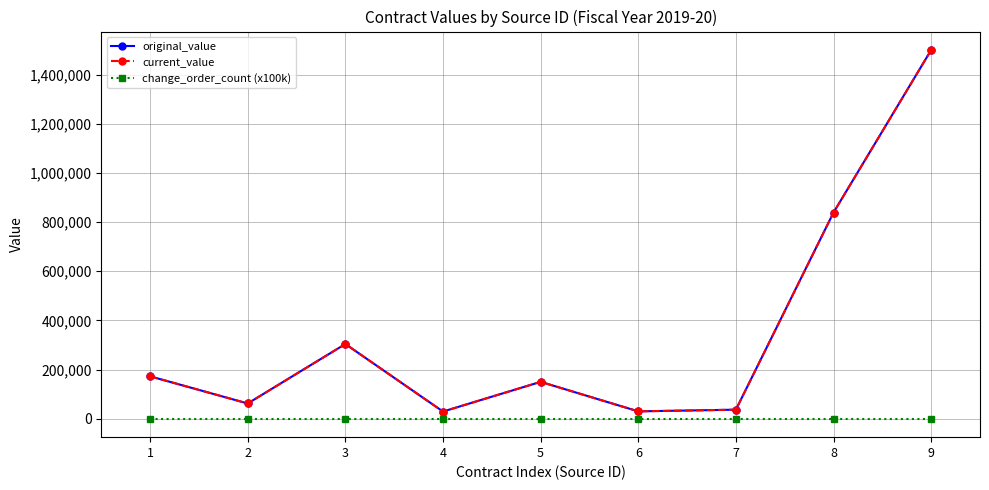

Does the chart have visible grid lines?

Yes